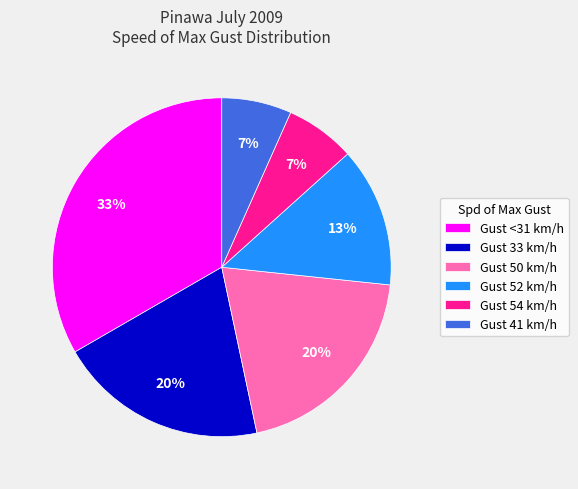

Which slice is the largest?

Gust <31 km/h